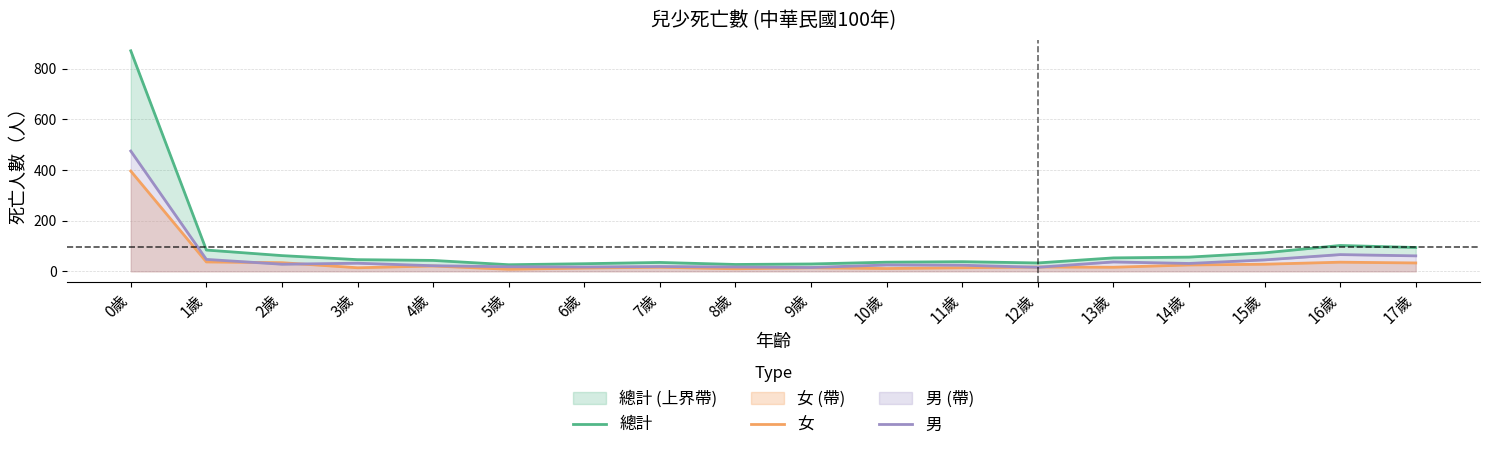

At how many categories does at least one series exceed 463?

1